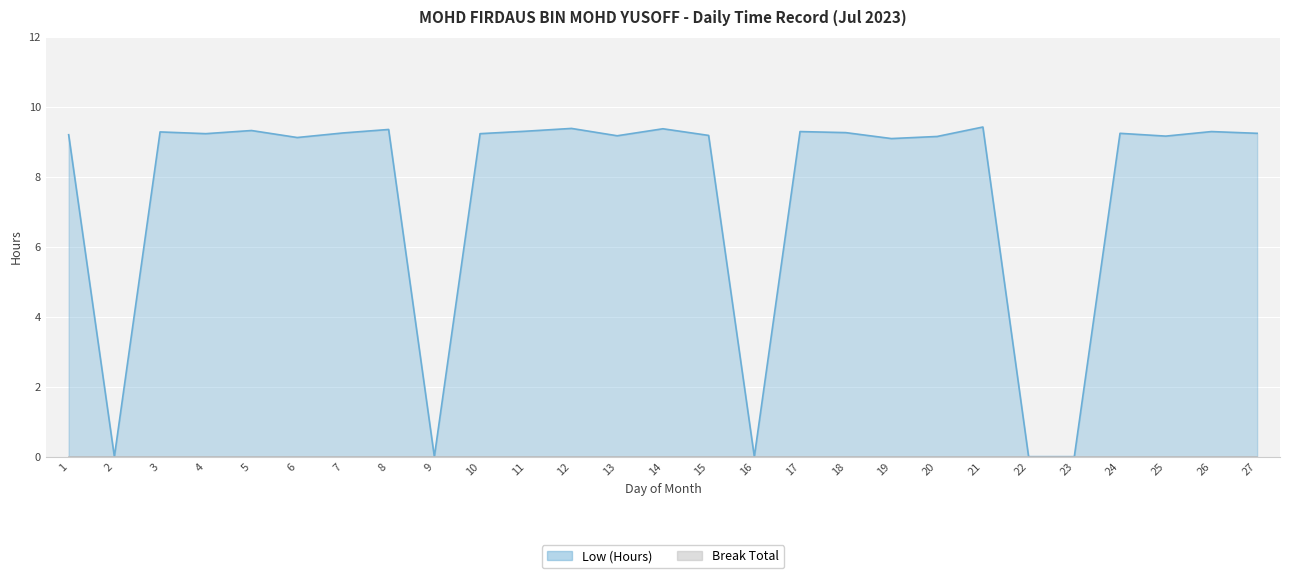

Is it true that the value at 24 is 15.8?

False